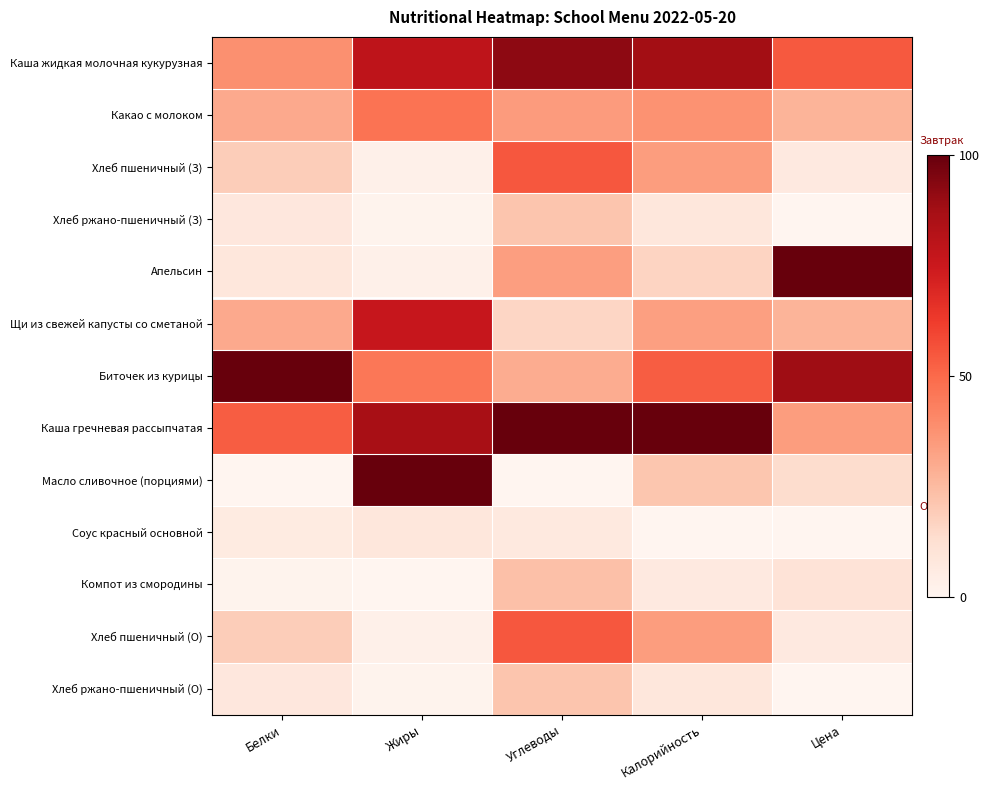

Rank the series at Углеводы from highest to lowest value.

Каша гречневая рассыпчатая, Каша жидкая молочная кукурузная, Хлеб пшеничный (З), Хлеб пшеничный (О), Какао с молоком, Апельсин, Биточек из курицы, Компот из смородины, Хлеб ржано-пшеничный (З), Хлеб ржано-пшеничный (О), Щи из свежей капусты со сметаной, Соус красный основной, Масло сливочное (порциями)